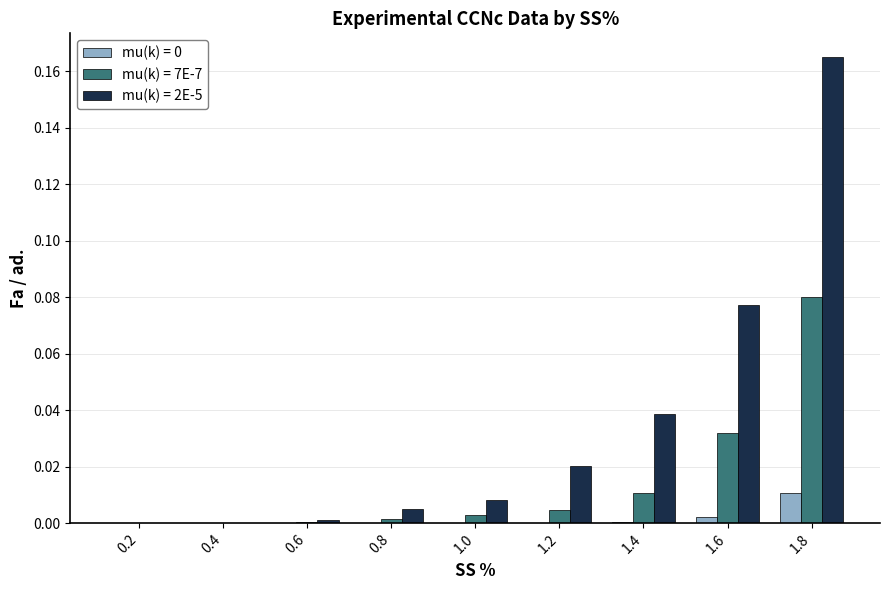

Is the value of mu(k) = 7E-7 at 1.8 greater than the value of mu(k) = 0 at 0.4?

Yes